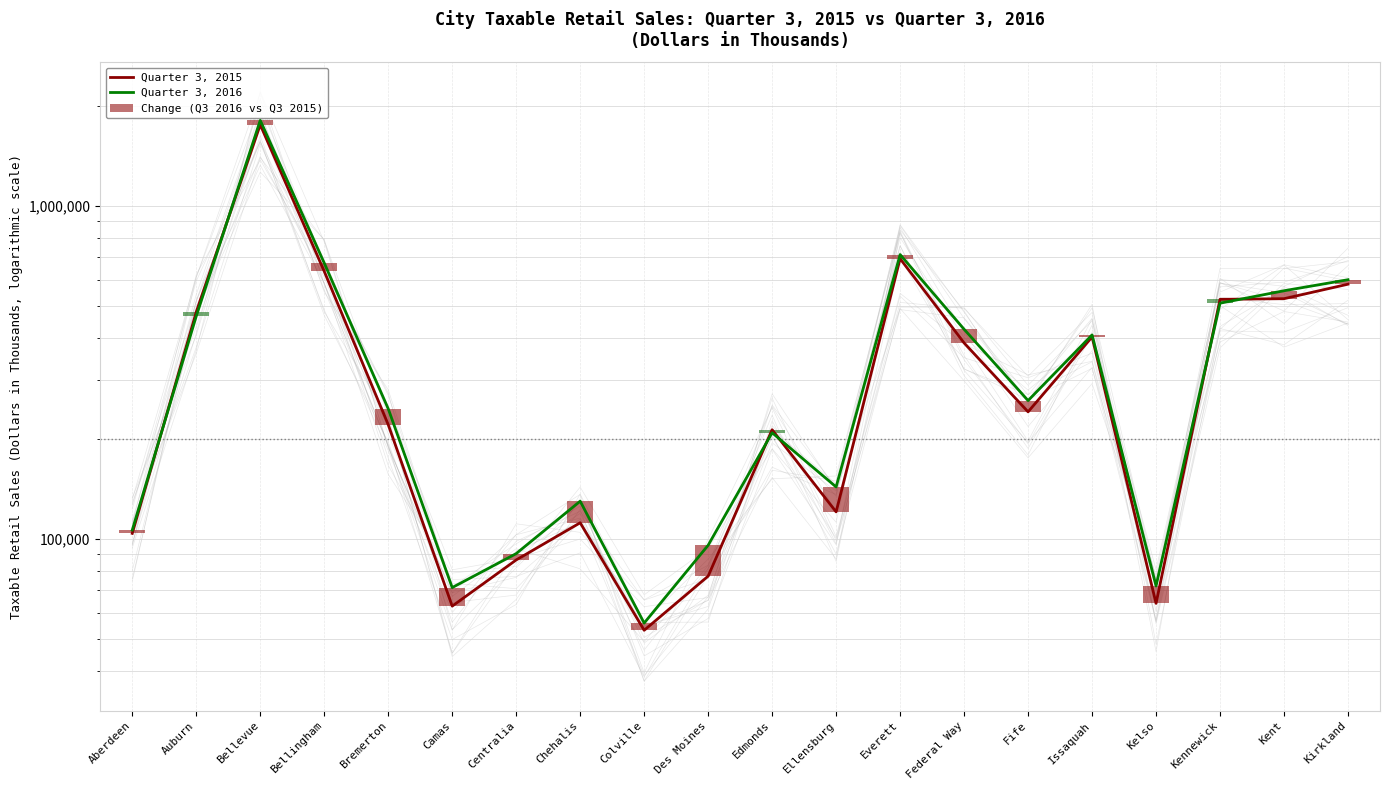

What is the approximate value of Change (Q3 2016 vs Q3 2015) at Bellevue?

54775